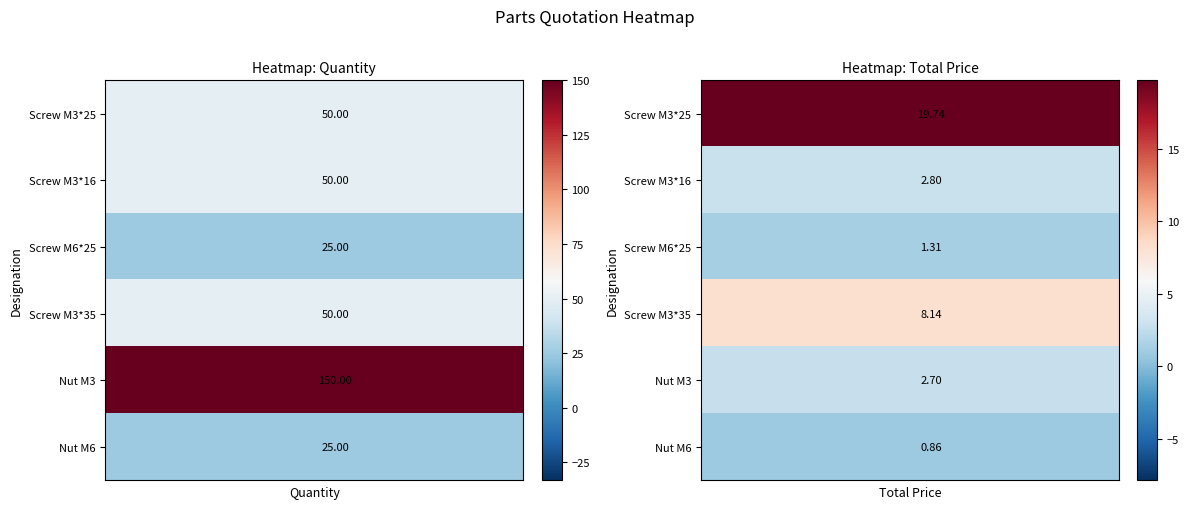

What is the smallest value displayed?

0.9